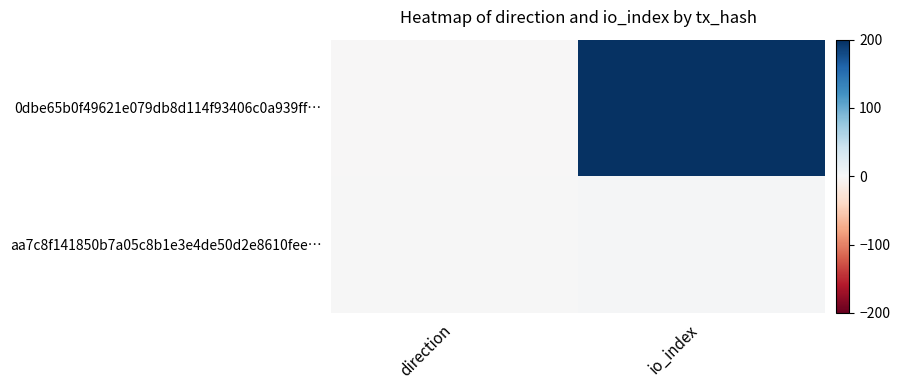

Which series has the largest range (max minus min)?

0dbe65b0f49621e079db8d114f93406c0a939ff…